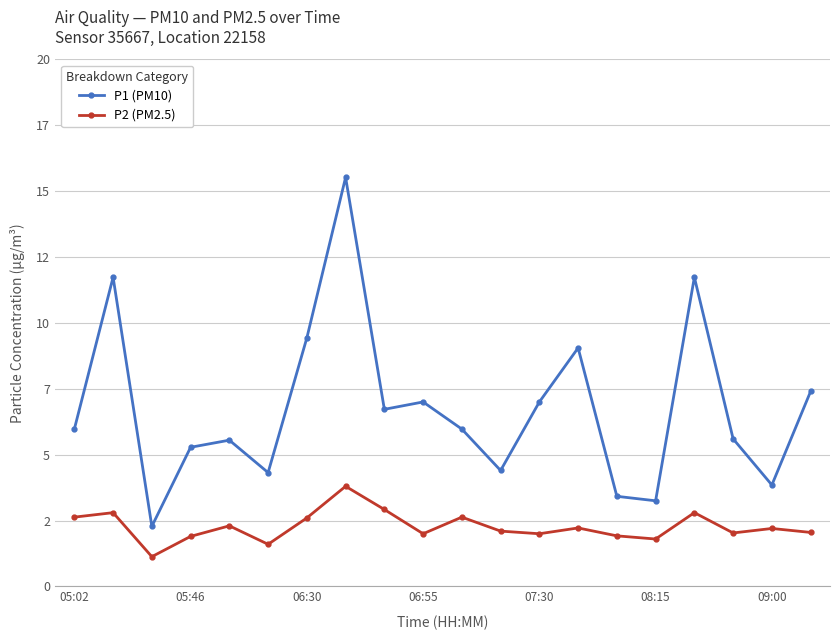

Which series has the largest total across all categories?

P1 (PM10)